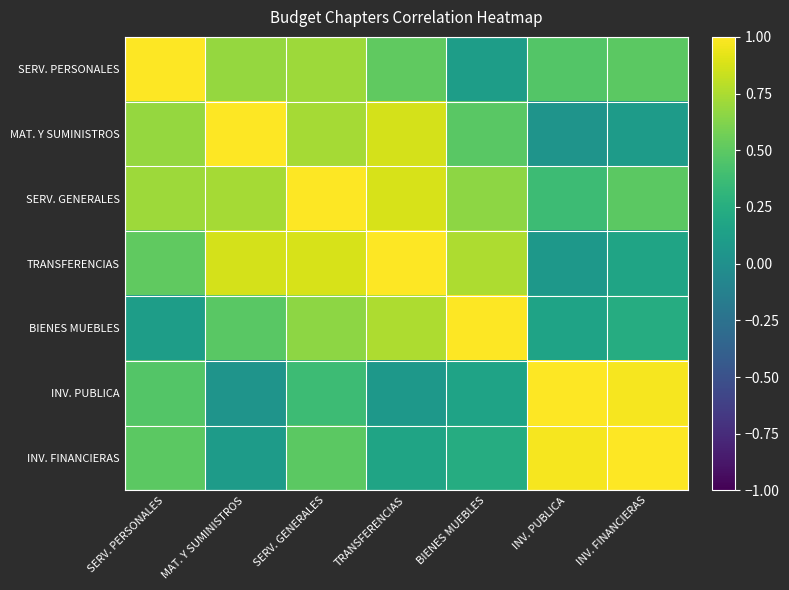

Reading left to right, list all the values displayed in this chart.

SERV. PERSONALES: SERV. PERSONALES=1.0	MAT. Y SUMINISTROS=0.7	SERV. GENERALES=0.7	TRANSFERENCIAS=0.5	BIENES MUEBLES=0.1	INV. PUBLICA=0.5	INV. FINANCIERAS=0.5
MAT. Y SUMINISTROS: SERV. PERSONALES=0.7	MAT. Y SUMINISTROS=1.0	SERV. GENERALES=0.7	TRANSFERENCIAS=0.9	BIENES MUEBLES=0.5	INV. PUBLICA=0.0	INV. FINANCIERAS=0.1
SERV. GENERALES: SERV. PERSONALES=0.7	MAT. Y SUMINISTROS=0.7	SERV. GENERALES=1.0	TRANSFERENCIAS=0.9	BIENES MUEBLES=0.7	INV. PUBLICA=0.4	INV. FINANCIERAS=0.5
TRANSFERENCIAS: SERV. PERSONALES=0.5	MAT. Y SUMINISTROS=0.9	SERV. GENERALES=0.9	TRANSFERENCIAS=1.0	BIENES MUEBLES=0.8	INV. PUBLICA=0.1	INV. FINANCIERAS=0.2
BIENES MUEBLES: SERV. PERSONALES=0.1	MAT. Y SUMINISTROS=0.5	SERV. GENERALES=0.7	TRANSFERENCIAS=0.8	BIENES MUEBLES=1.0	INV. PUBLICA=0.2	INV. FINANCIERAS=0.2
INV. PUBLICA: SERV. PERSONALES=0.5	MAT. Y SUMINISTROS=0.0	SERV. GENERALES=0.4	TRANSFERENCIAS=0.1	BIENES MUEBLES=0.2	INV. PUBLICA=1.0	INV. FINANCIERAS=1.0
INV. FINANCIERAS: SERV. PERSONALES=0.5	MAT. Y SUMINISTROS=0.1	SERV. GENERALES=0.5	TRANSFERENCIAS=0.2	BIENES MUEBLES=0.2	INV. PUBLICA=1.0	INV. FINANCIERAS=1.0